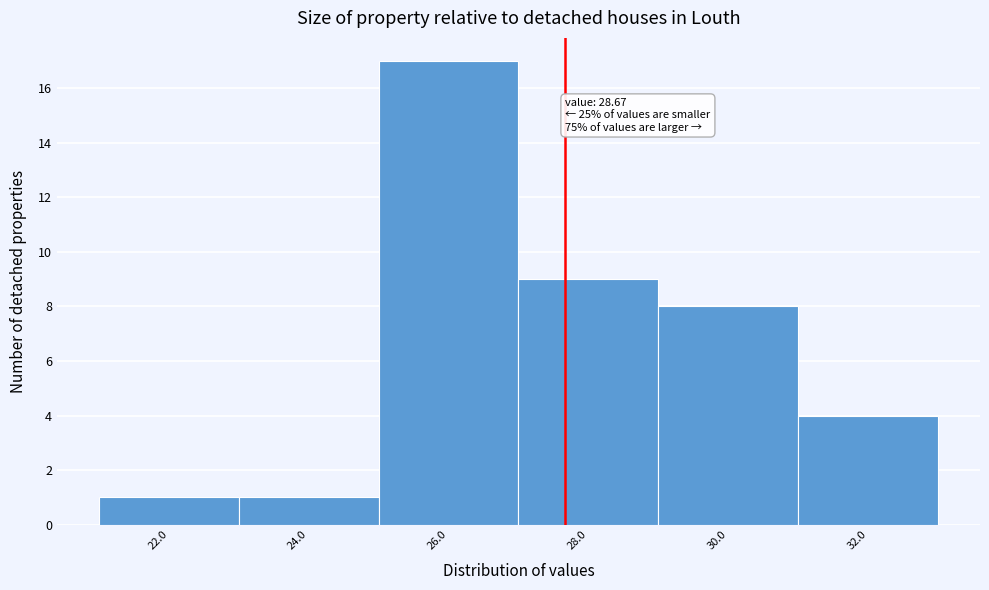

Reading left to right, extract all data points from this chart.

1	1	17	9	8	4